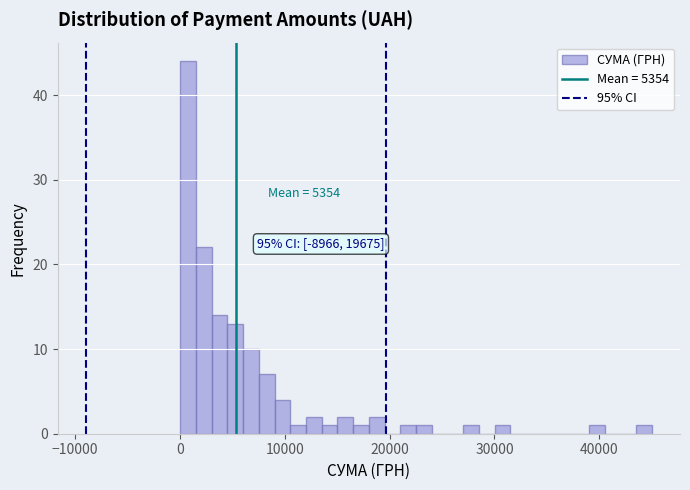

Read against the x-axis, roughly where is the centre of the tallest bar?

1000